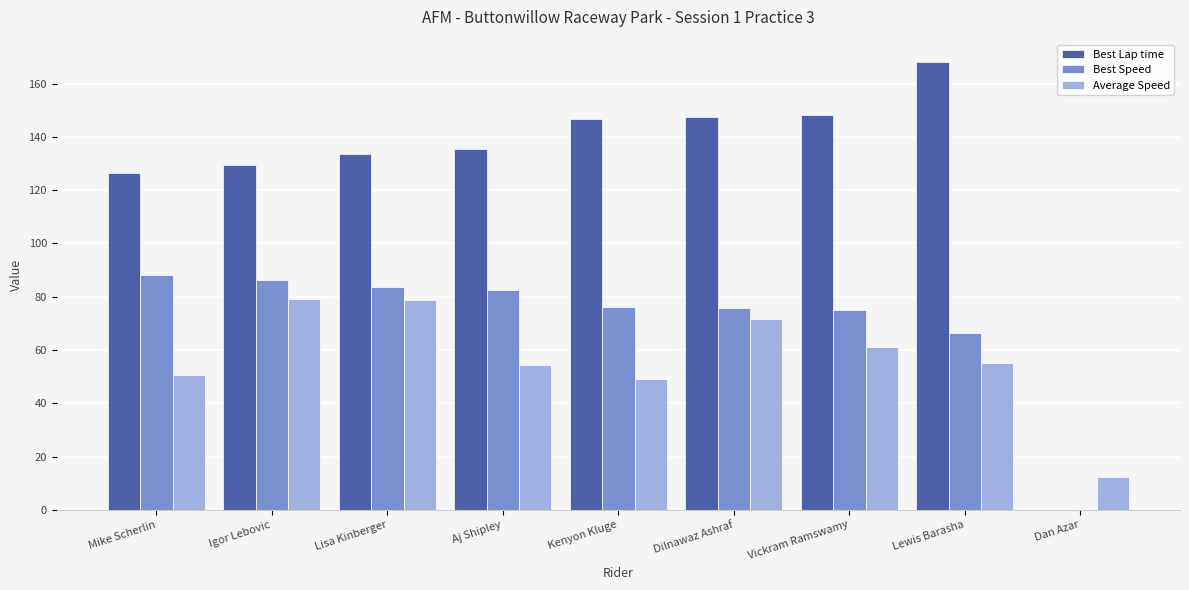

Where does the Best Speed series first go above 76?

Mike Scherlin